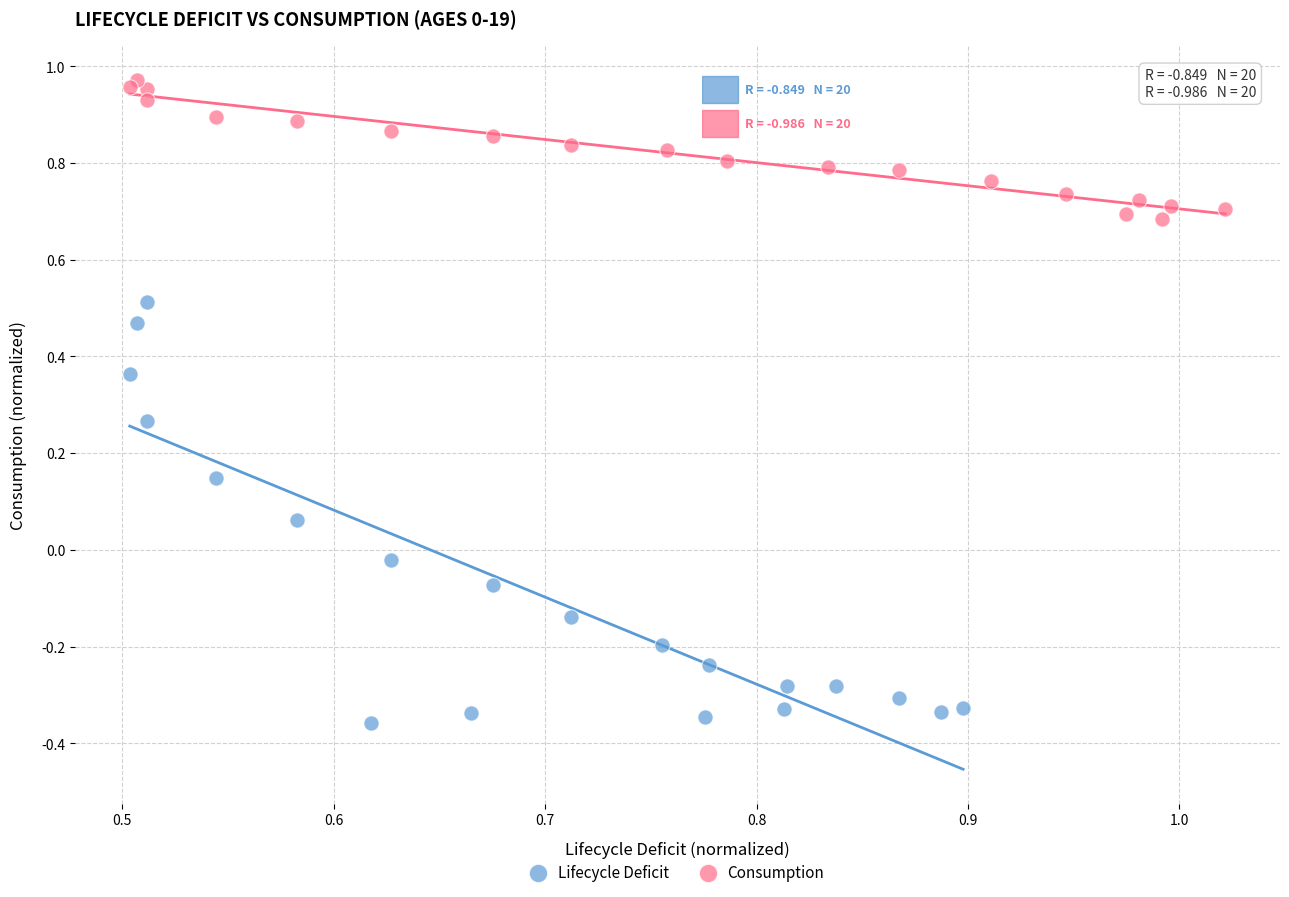

Which series reaches the maximum Y coordinate?

Consumption